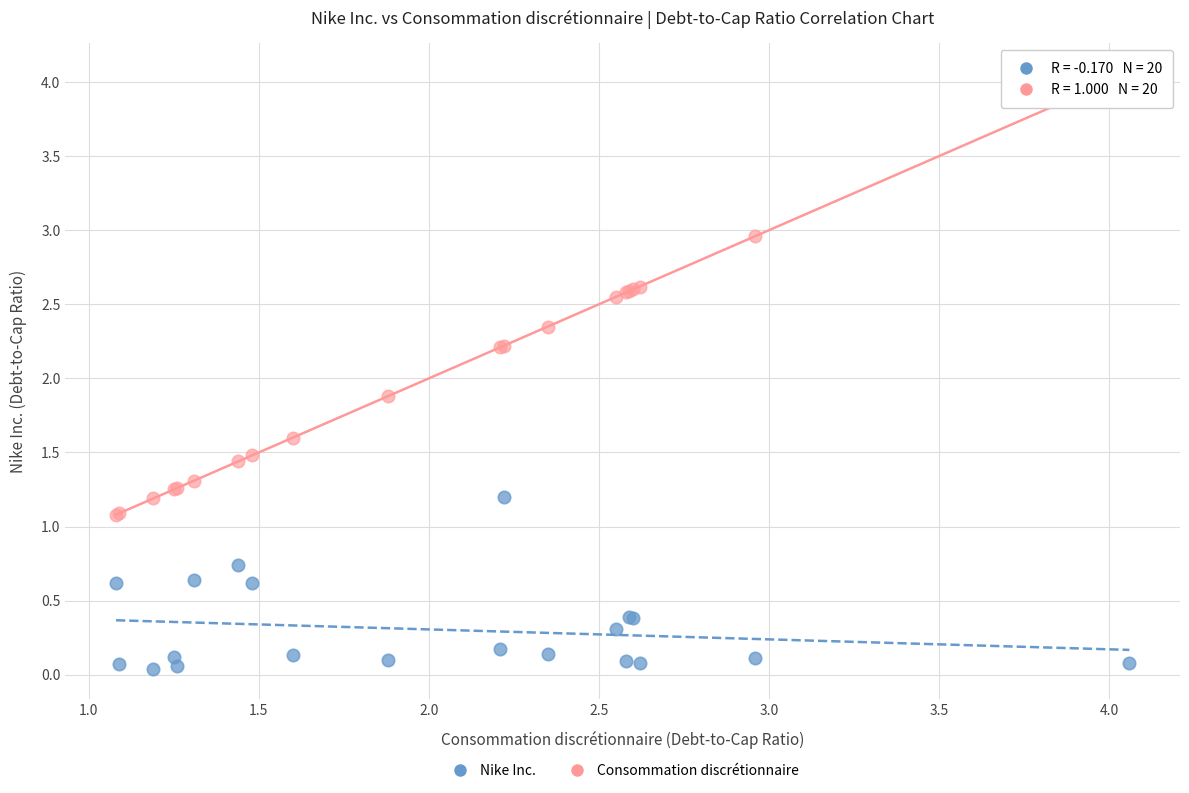

In the Consommation discrétionnaire series, what Y value is closest to 2?

1.9